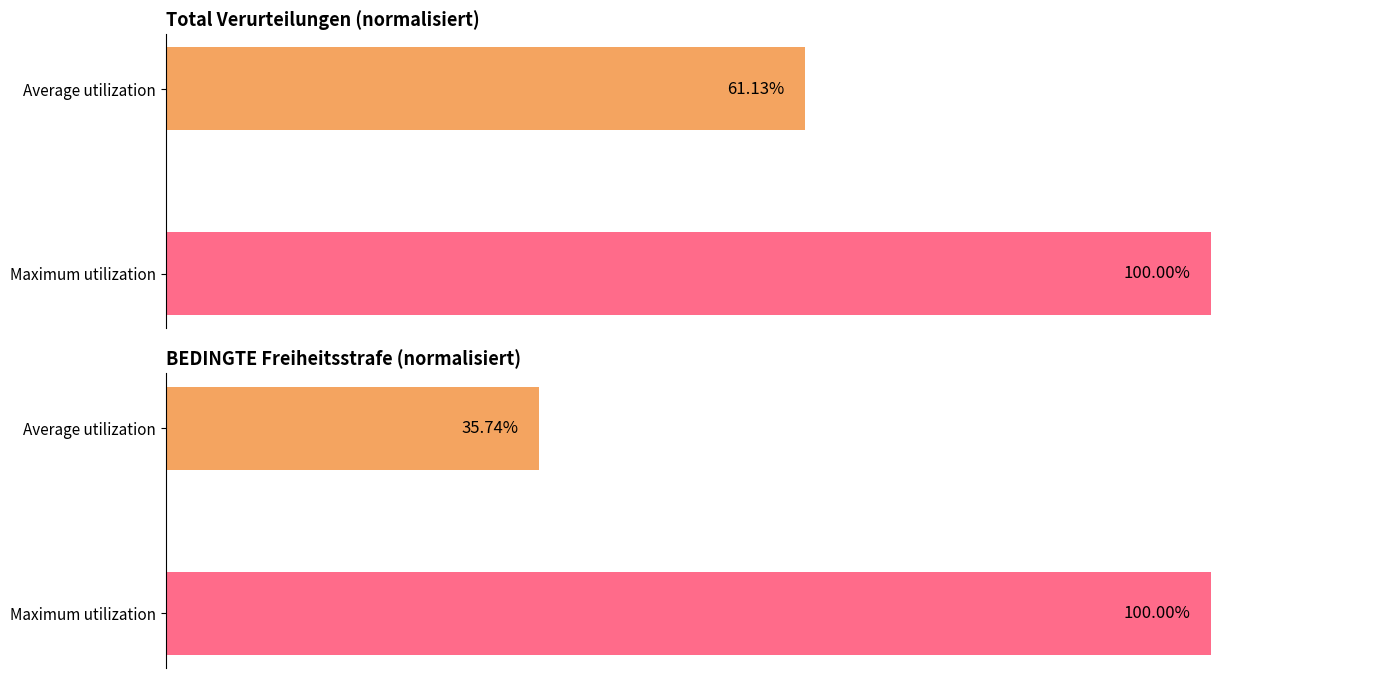

Does the chart contain stacked bars?

No